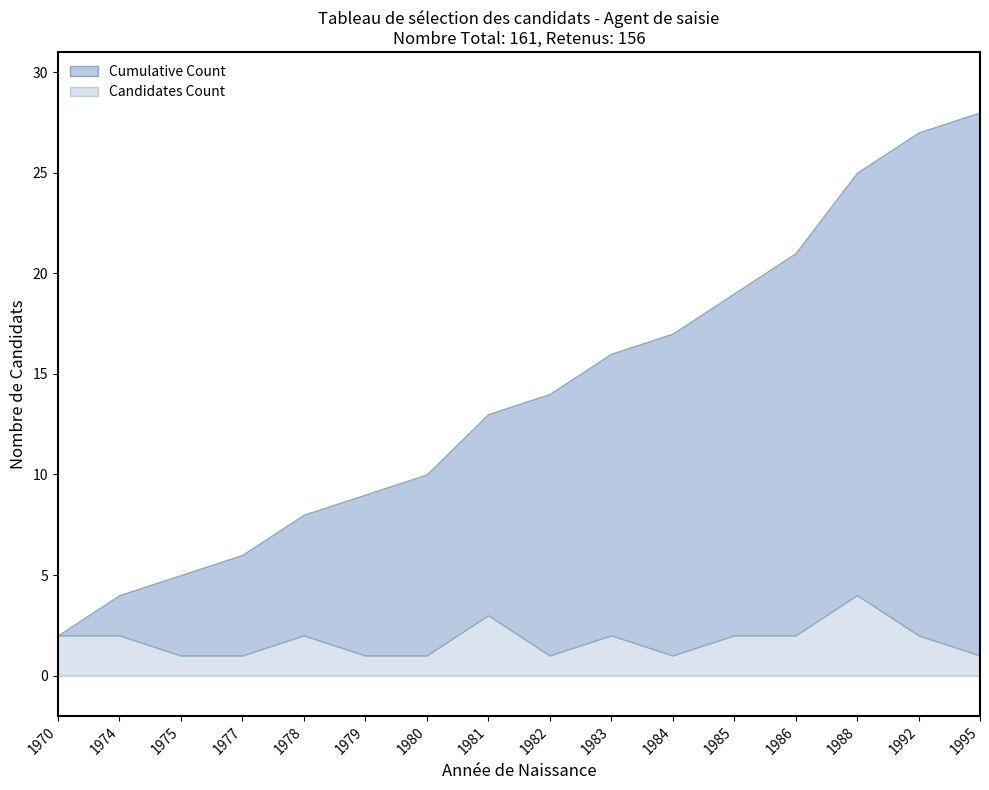

The Candidates Count series shows 2 at 1978. True or false?

True